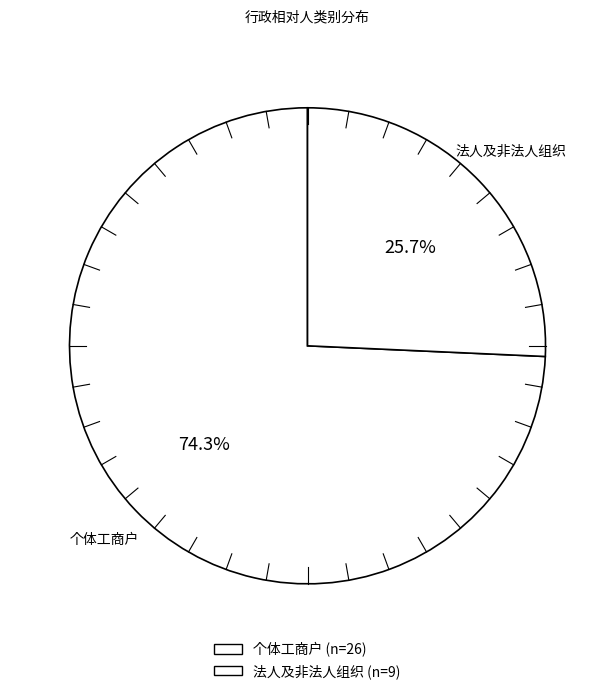

To the nearest percent, what is the difference between the largest and smallest slice percentages?

49%